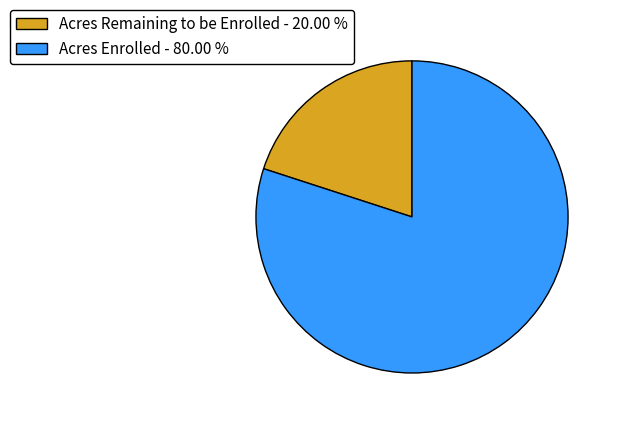

True or false: Acres Remaining to be Enrolled accounts for 20% of the total.

True